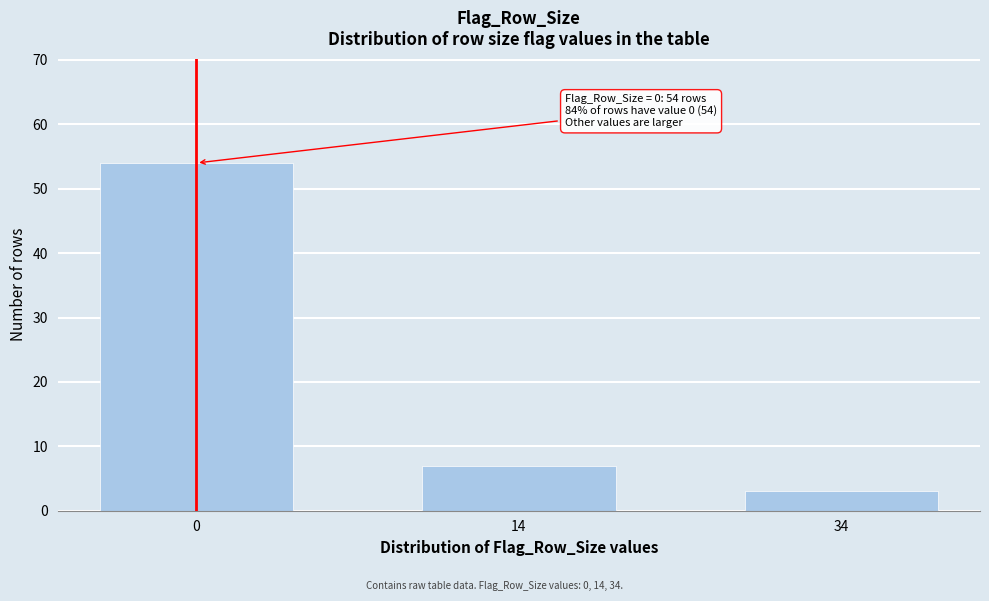

Reading left to right, what are all the values shown in this chart?

54	7	3